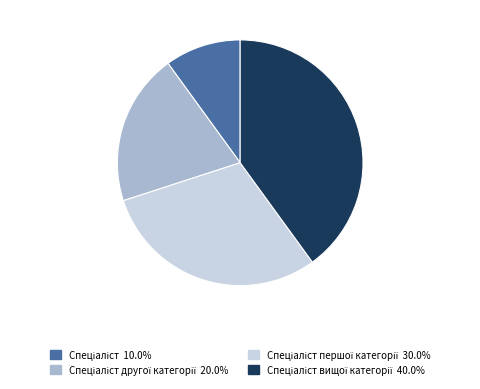

Does any single category account for the majority?

No